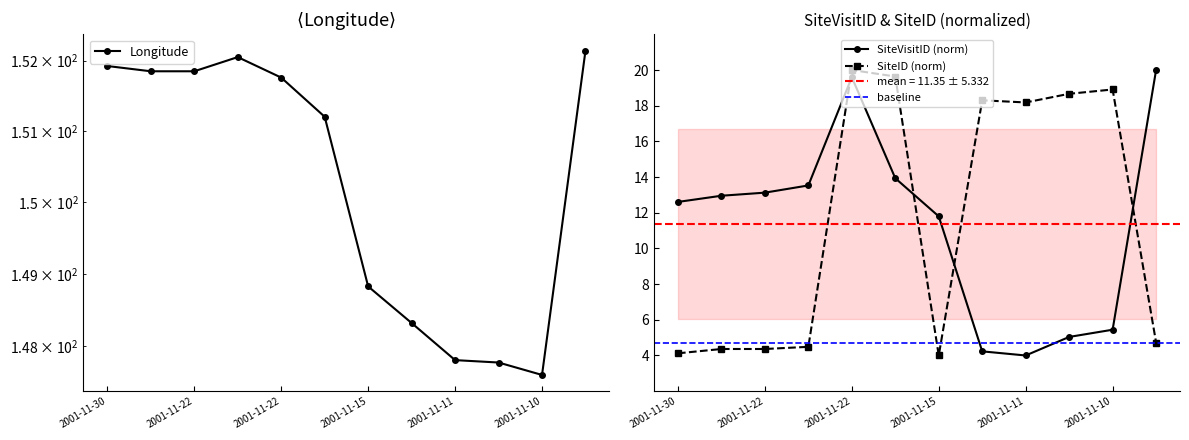

Approximately how many times larger is the value at 2001-11-23 compared to 2001-11-10?

1.0